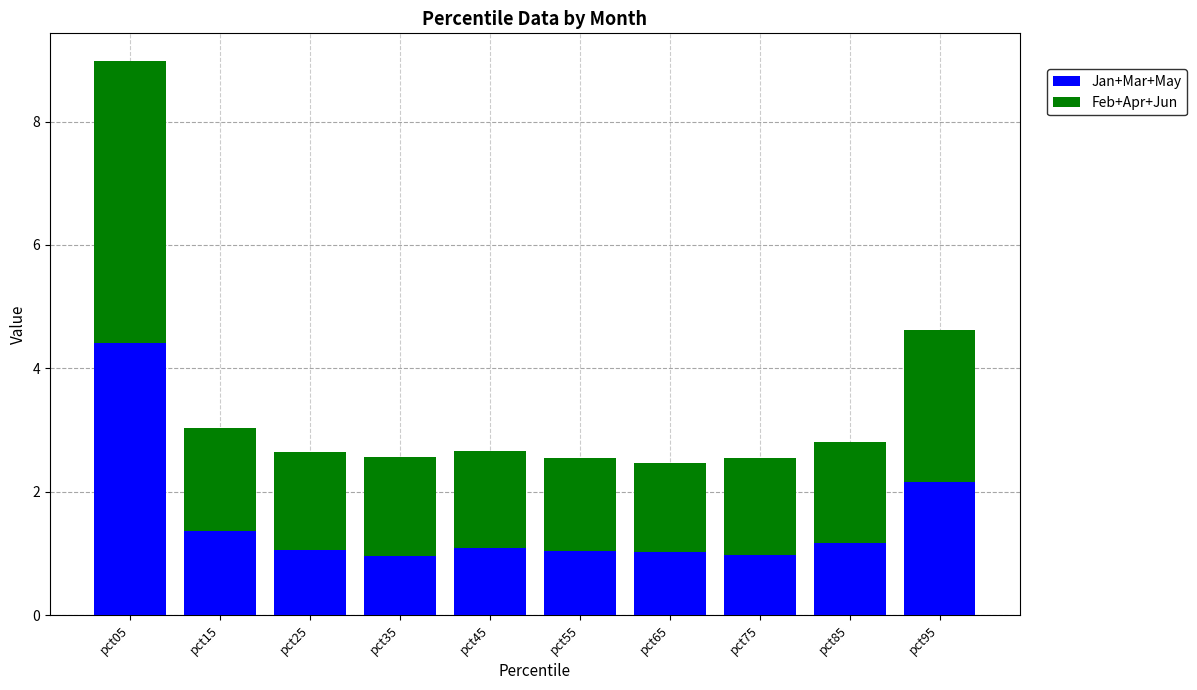

At which category is the sum across all series the highest?

pct05